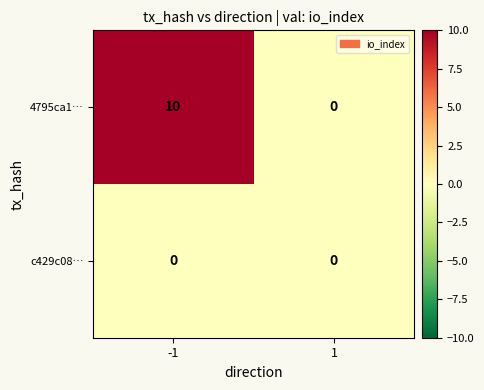

What is the approximate value of 4795ca1… at -1, to the nearest 10?

10